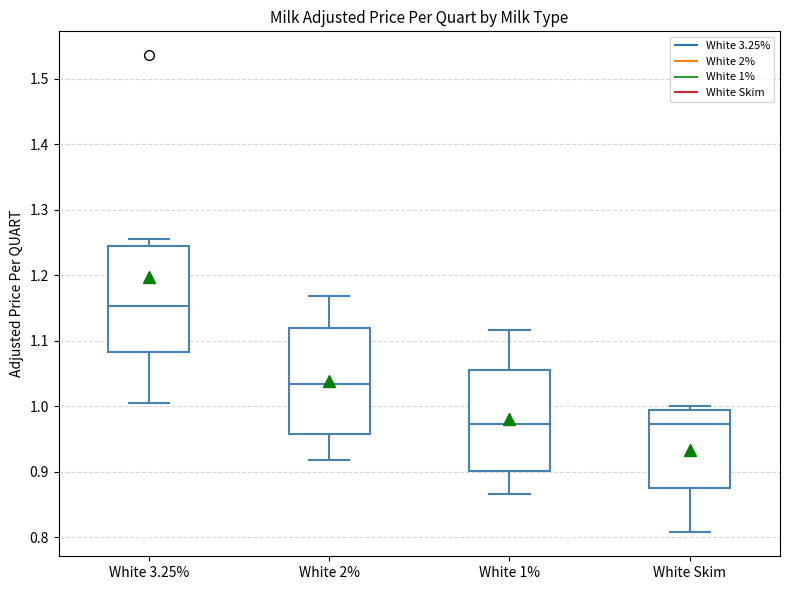

Which box's median line is the highest?

White 3.25%